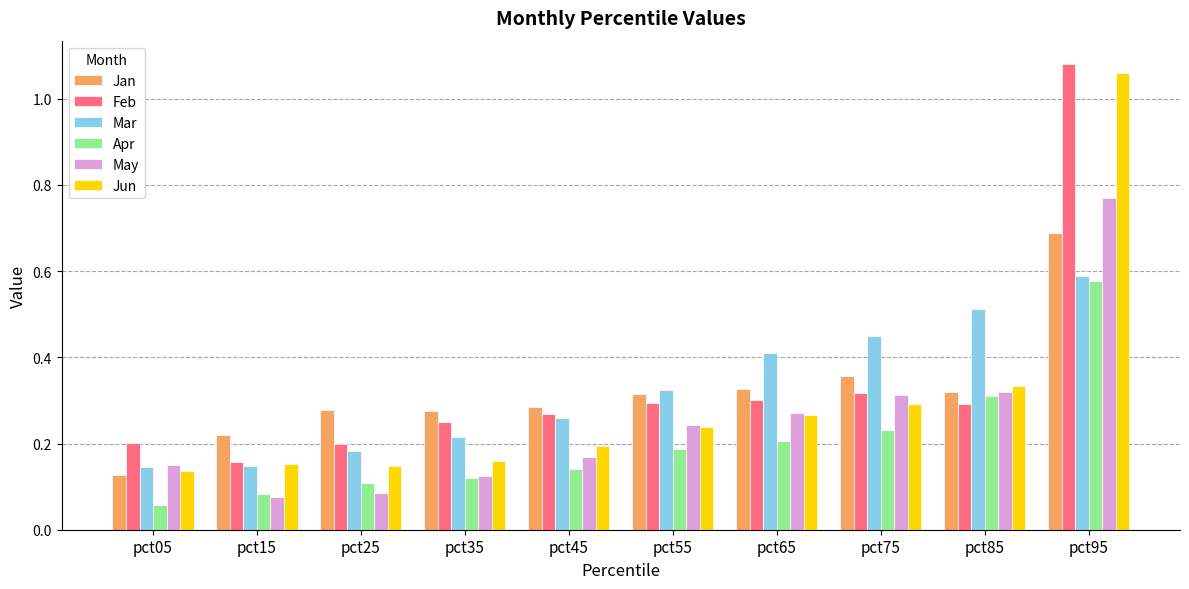

How many bars are there in each group?

6